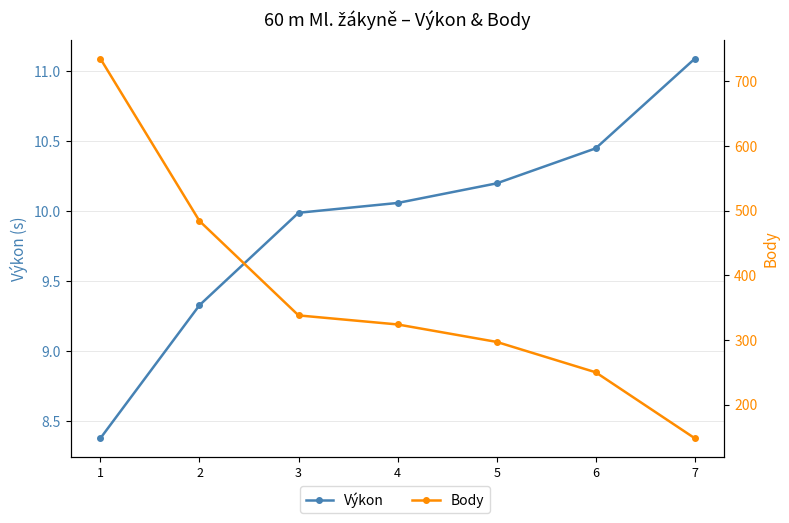

Reading left to right, extract all data points from this chart.

Výkon: 8.4	9.3	10.0	10.1	10.2	10.4	11.1
Body: 735.0	484.0	338.0	324.0	297.0	250.0	148.0